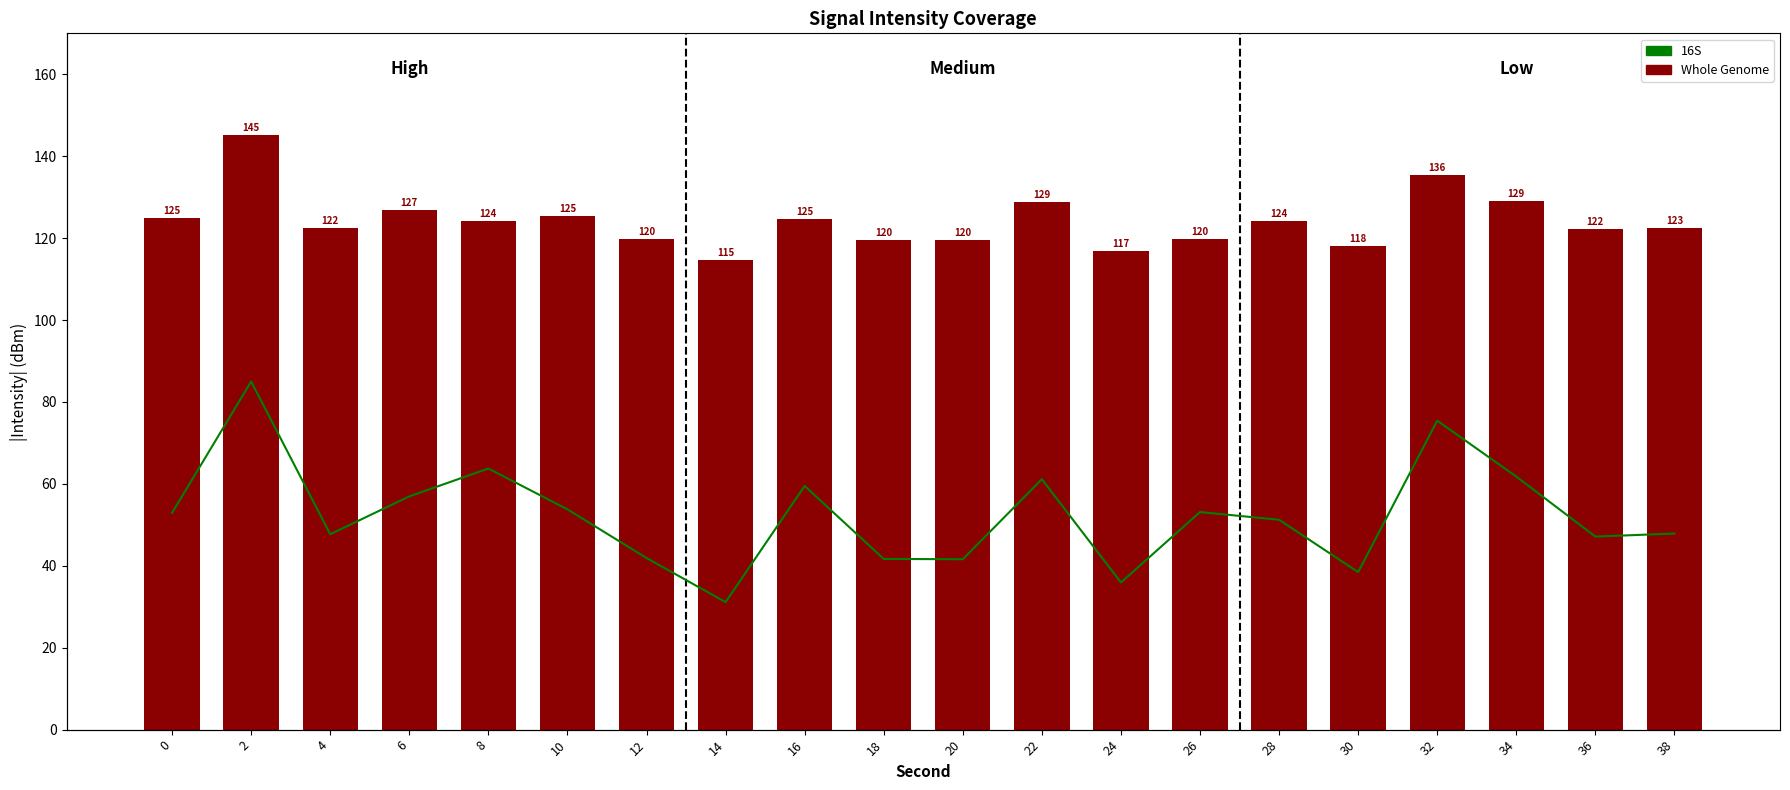

True or false: Whole Genome has a value of 27.6 at 32.

False